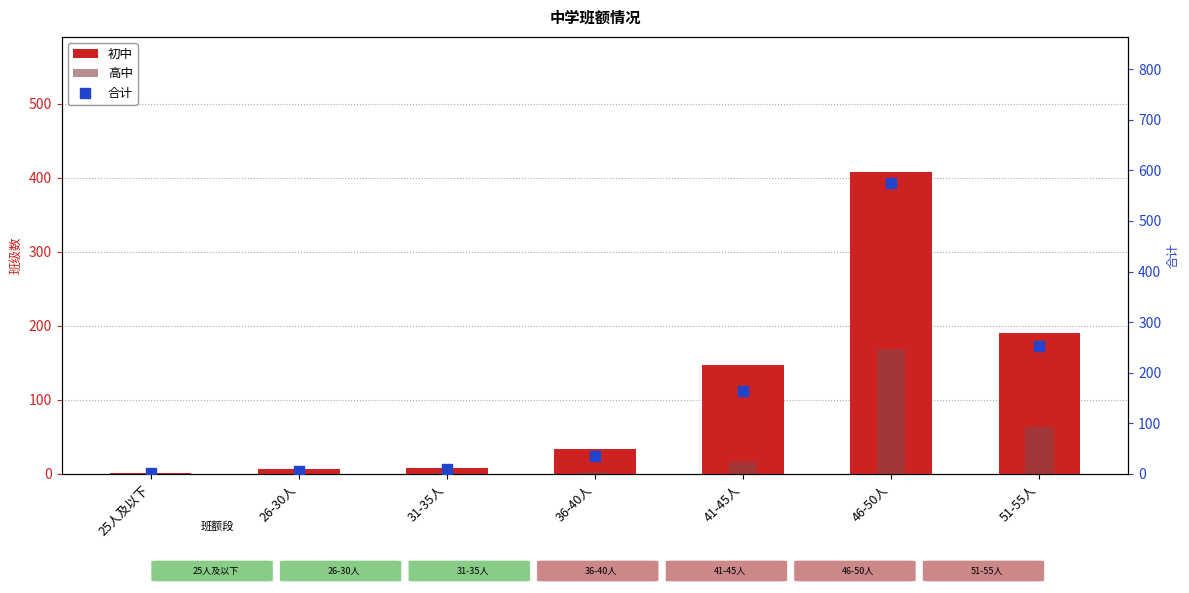

Which series contains the highest Y value?

合计